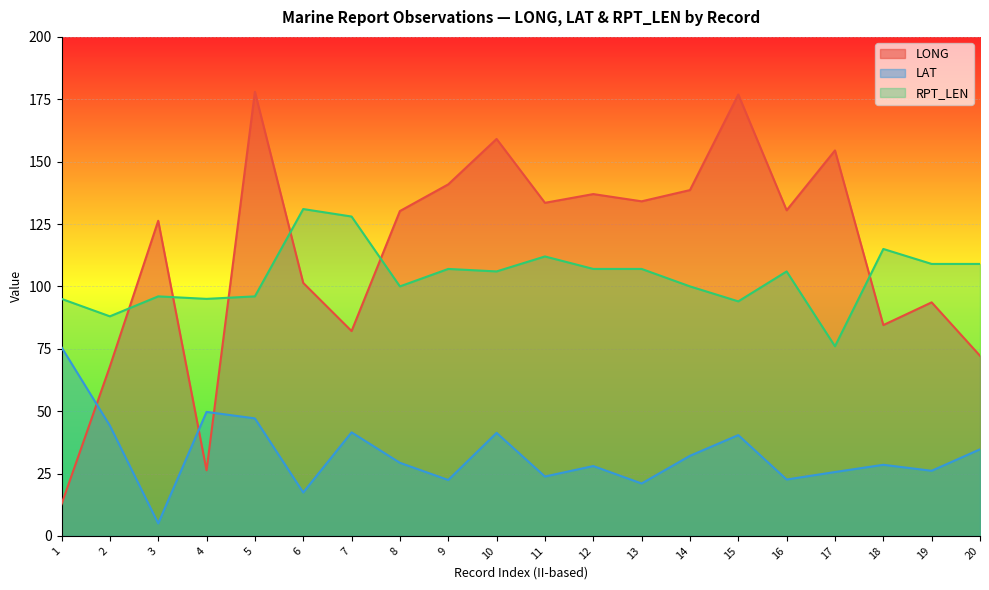

How many lines are shown in the chart?

3